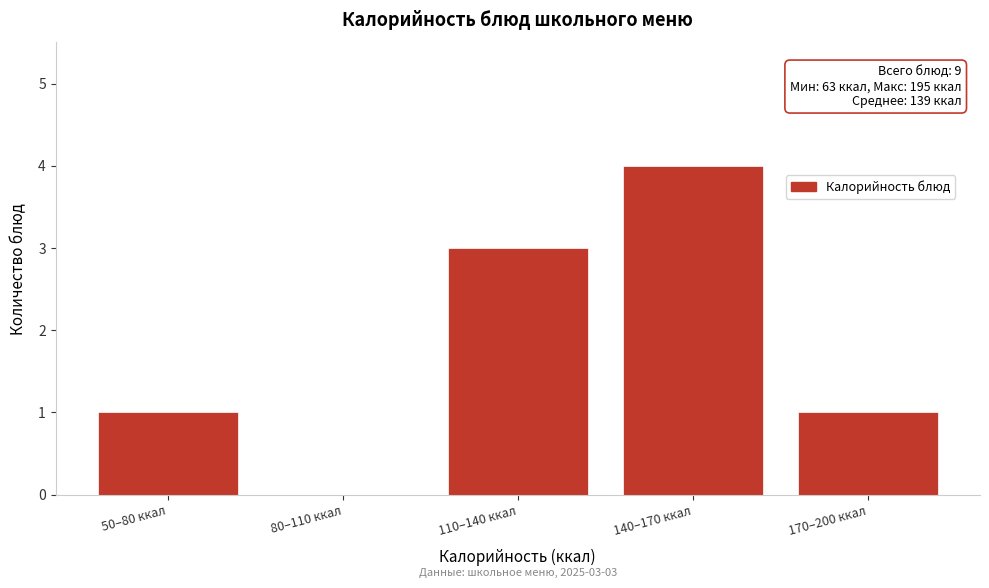

Reading left to right, what are all the values shown in this chart?

50–80 ккал=1	80–110 ккал=0	110–140 ккал=3	140–170 ккал=4	170–200 ккал=1